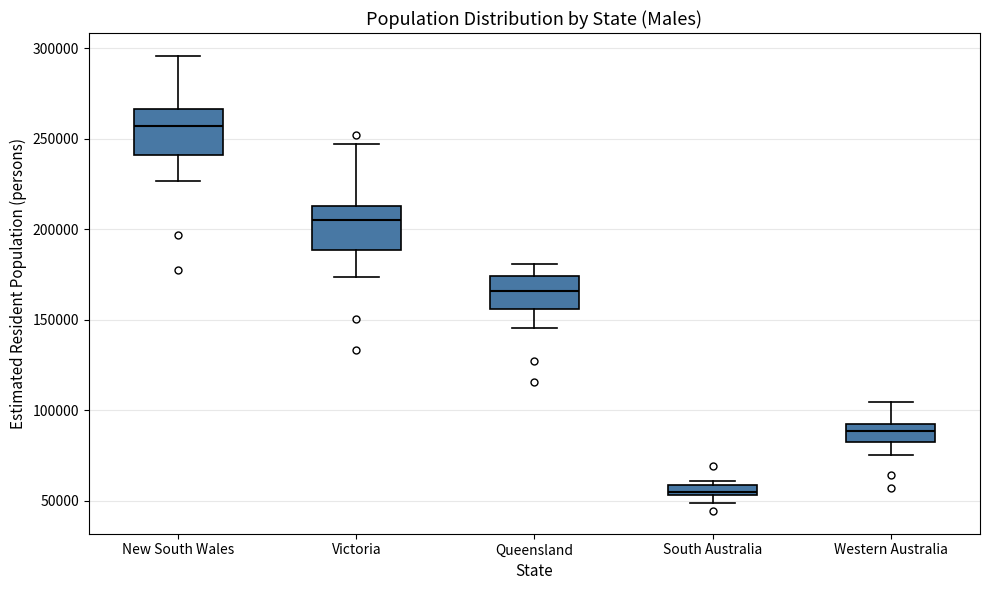

Which box has the lowest median line?

South Australia